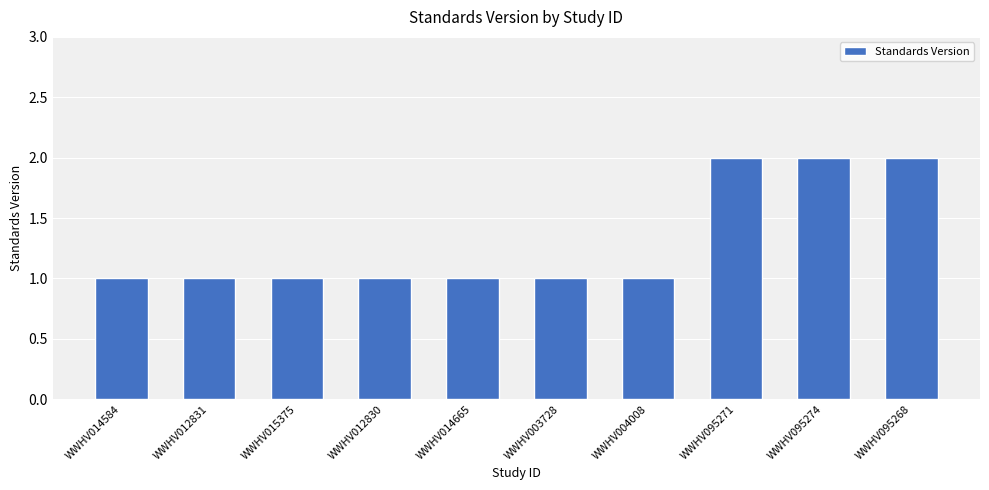

Count the number of categories in the chart.

10